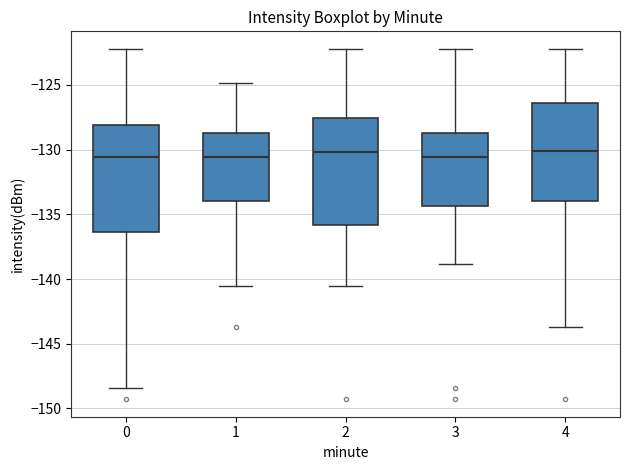

Reading left to right, transcribe this box plot: for each box, give where its median line is, the range the box spans, and where its two whiskers end, as read against the y-axis. The values are not printed on the chart, so give them approximately, as read against the axis.

0: median -130.5, box -136.5 to -128.0, whiskers -148.5 to -122.0
1: median -130.5, box -134.0 to -128.5, whiskers -140.5 to -125.0
2: median -130.0, box -136.0 to -127.5, whiskers -140.5 to -122.0
3: median -130.5, box -134.5 to -128.5, whiskers -139.0 to -122.0
4: median -130.0, box -134.0 to -126.5, whiskers -143.5 to -122.0